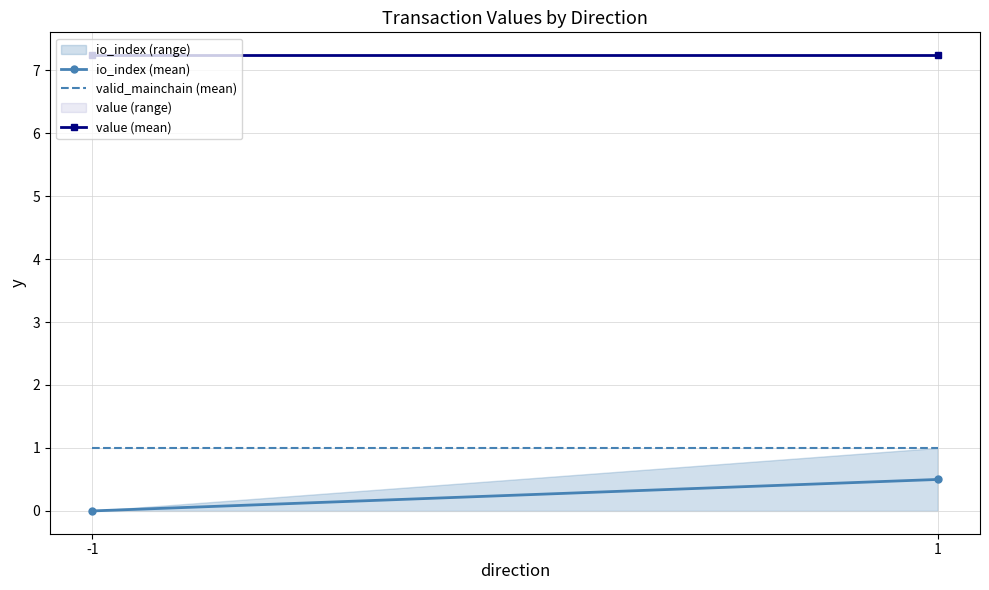

Rank the categories by valid_mainchain (mean) value from highest to lowest.

-1, 1